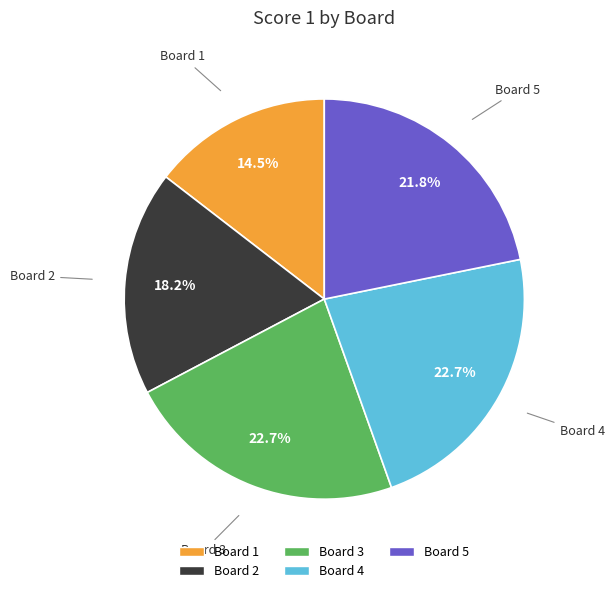

Which category has the smallest portion of the pie?

Board 1